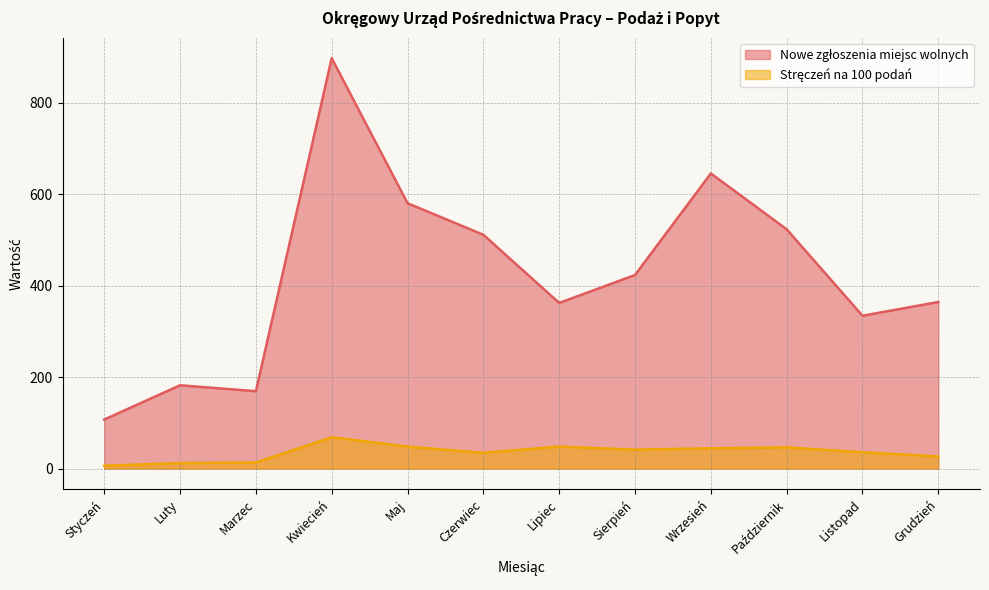

How many lines are shown in the chart?

2